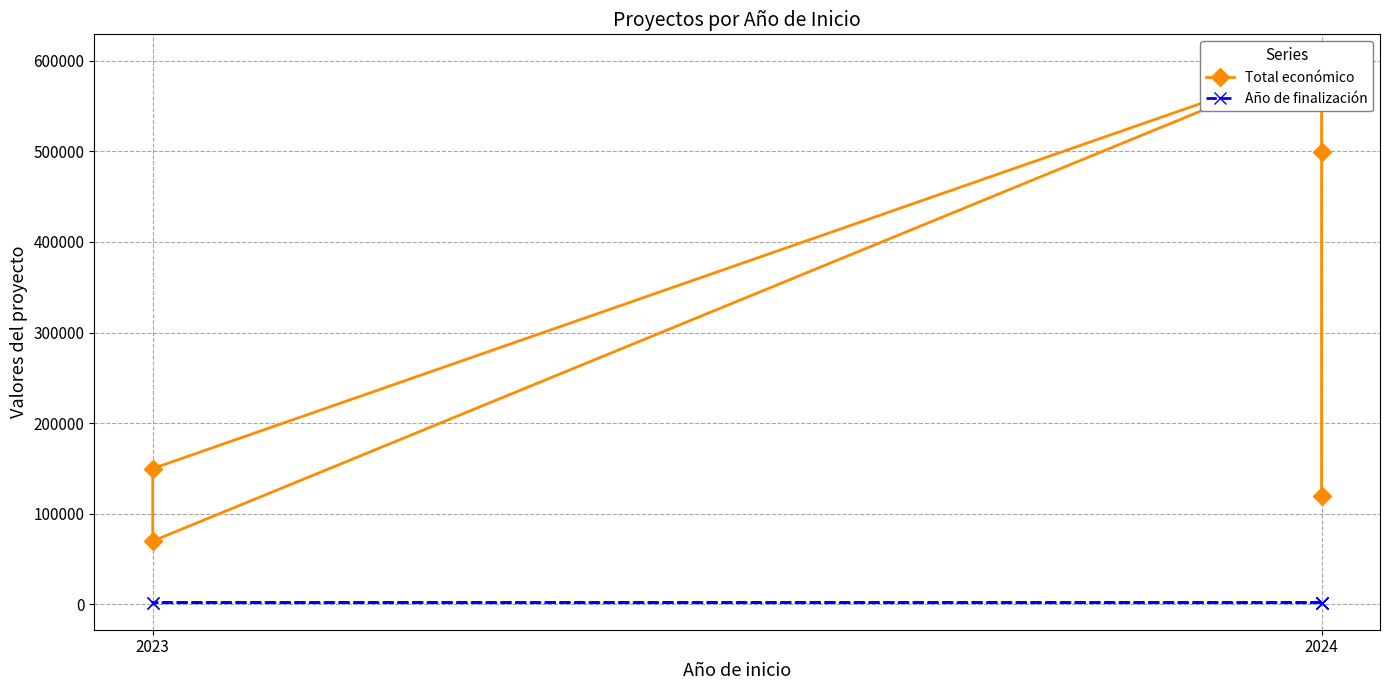

What is the highest value of the Total económico series?

599262